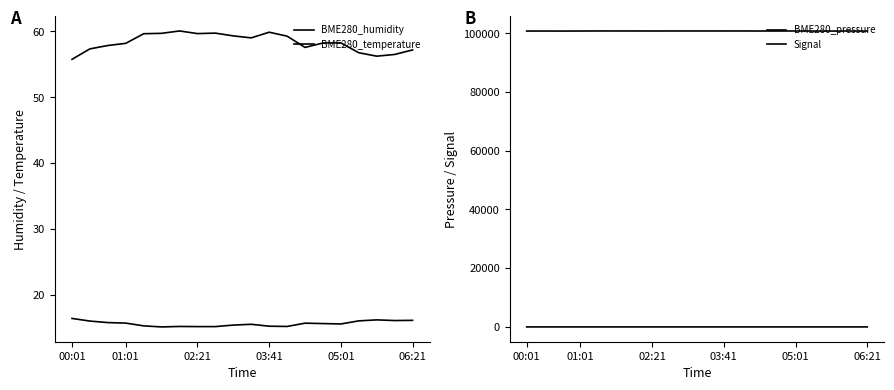

The BME280_humidity series shows 94.2 at 03:41. True or false?

False